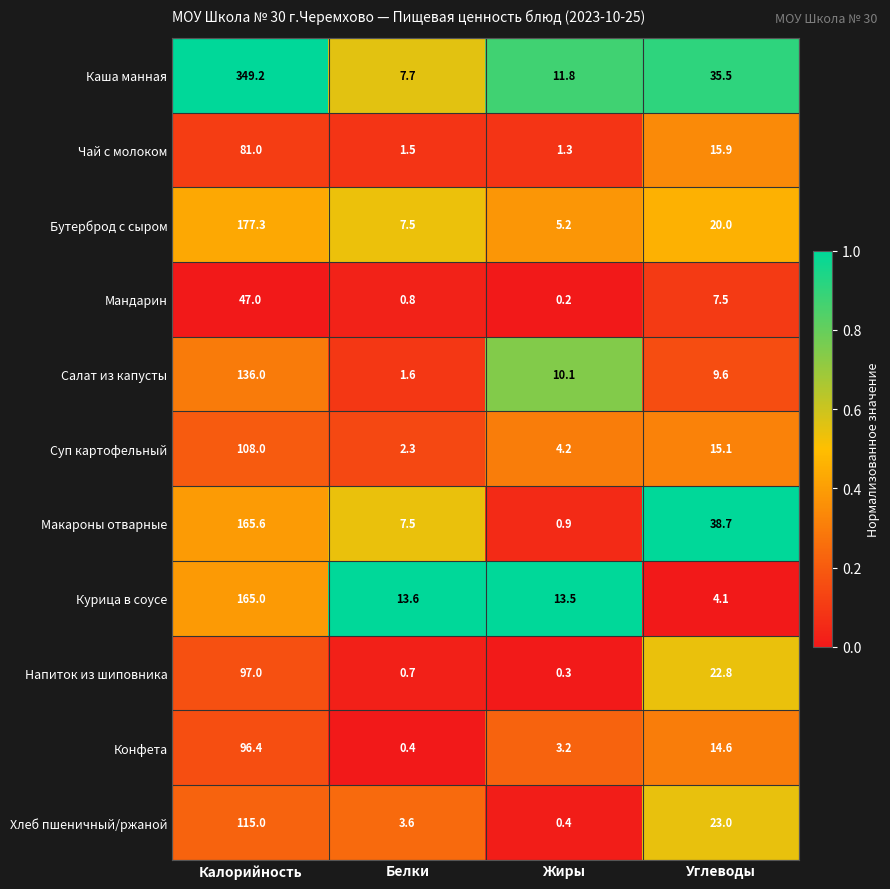

What is the difference between the maximum and minimum values in the Мандарин series?

46.8